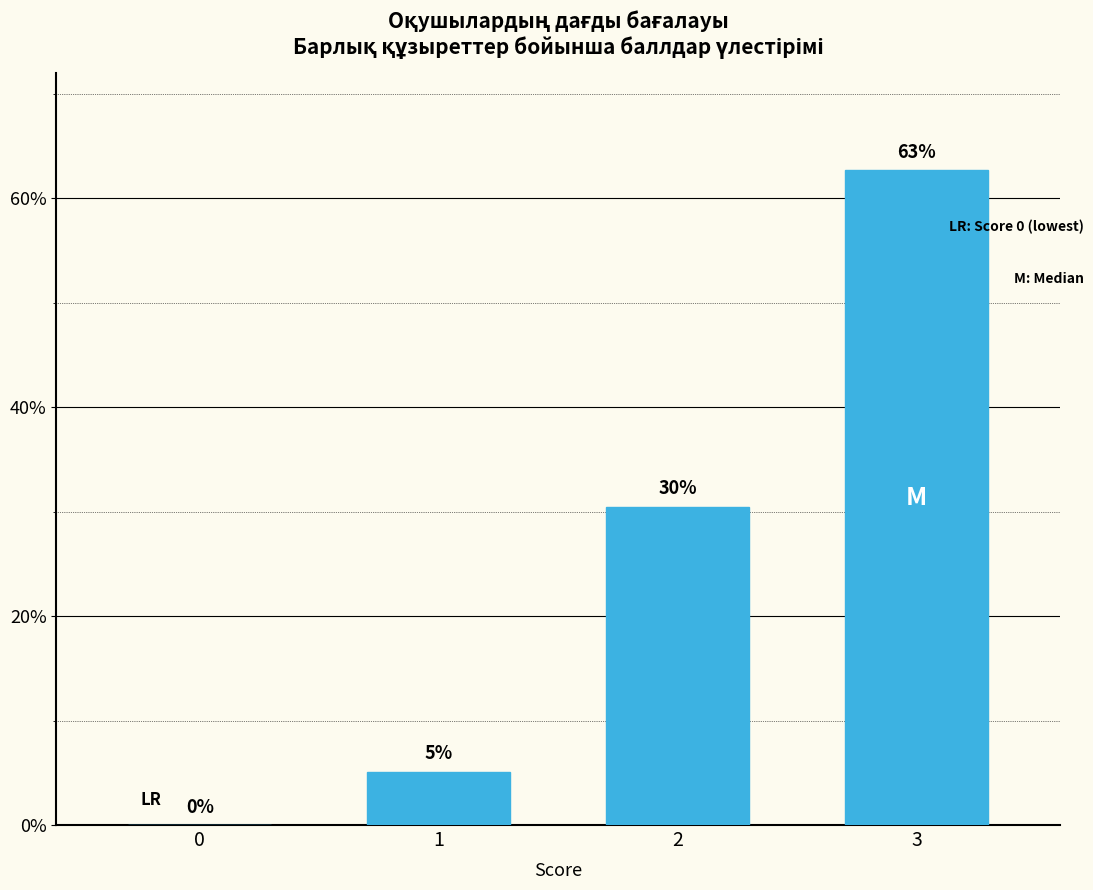

Which has a higher value, 3 or 1?

3